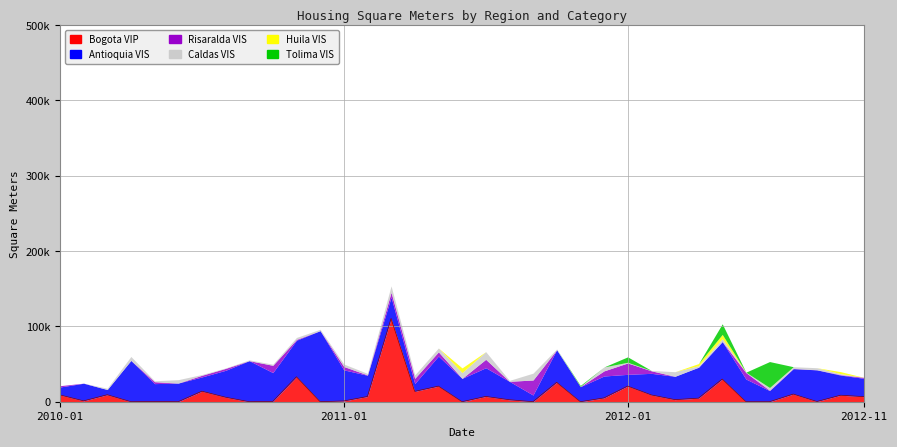

Which series has the largest range (max minus min)?

Bogota VIP